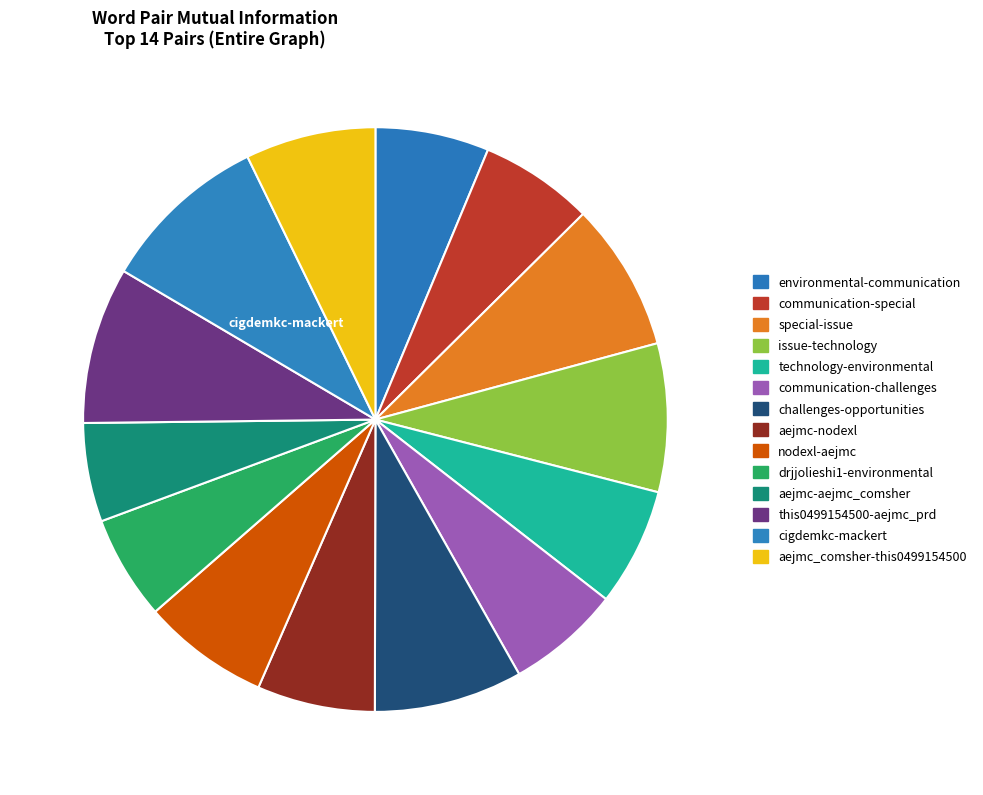

What percentage is NOT represented by issue-technology?

91.8%